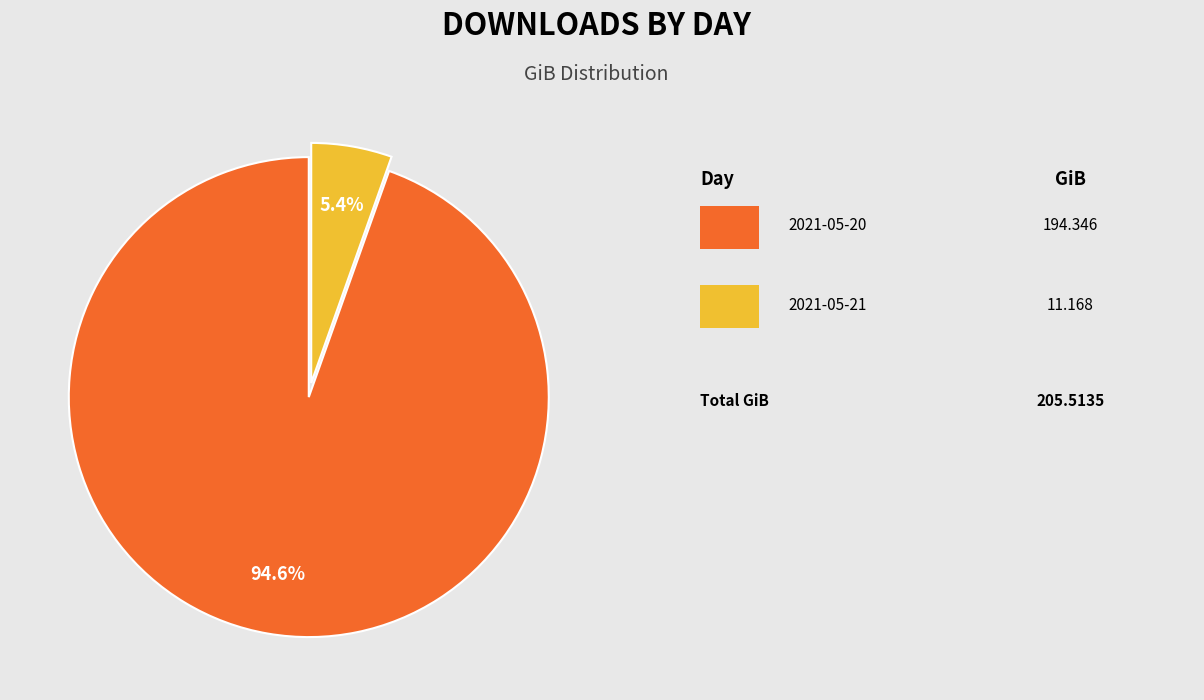

To the nearest percent, what is the difference between the largest and smallest slice percentages?

89%